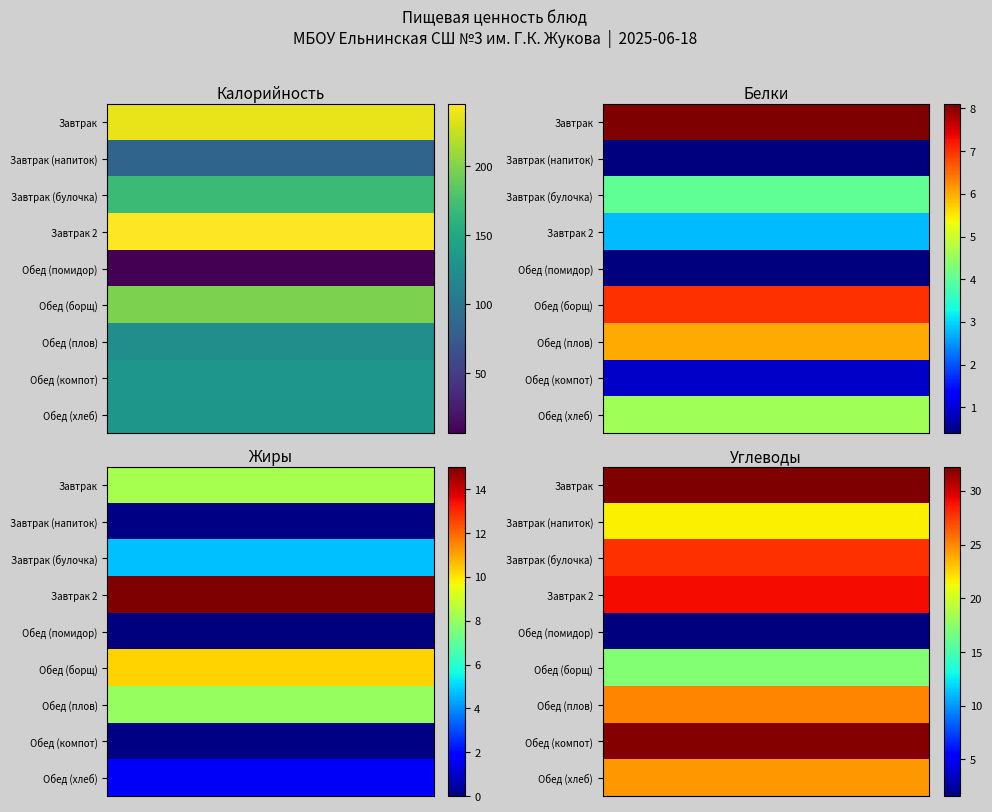

Reading left to right, extract all data points from this chart.

Завтрак: 237.4	8.1	8.3	32.2
Завтрак (напиток): 83.4	0.4	0.1	21.6
Завтрак (булочка): 169.5	4.0	4.7	27.8
Завтрак 2: 245.0	2.8	15.0	29.0
Обед (помидор): 6.5	0.4	0.0	1.6
Обед (борщ): 198.3	7.0	10.3	17.2
Обед (плов): 124.0	6.0	8.0	25.1
Обед (компот): 131.8	0.9	0.1	32.0
Обед (хлеб): 132.5	4.6	1.6	24.5